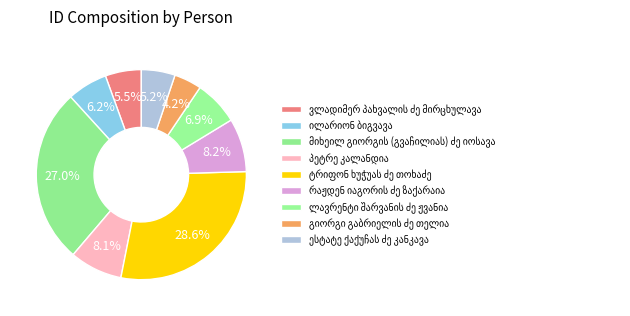

True or false: რაჟდენ იაგორის ძე ზაქარაია accounts for 14% of the total.

False